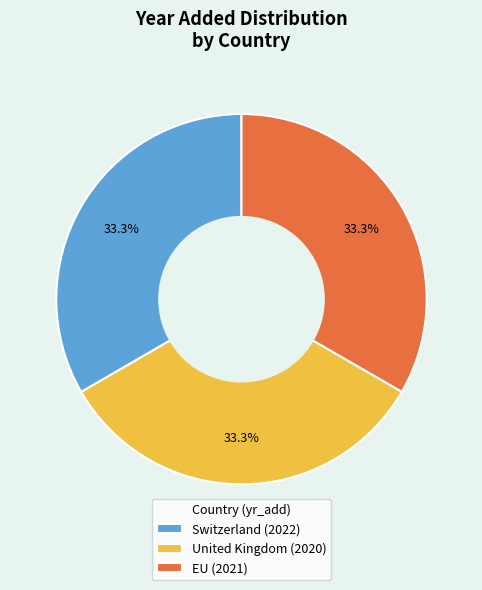

Approximately how many times larger is the value at United Kingdom (2020) compared to EU (2021)?

1.0